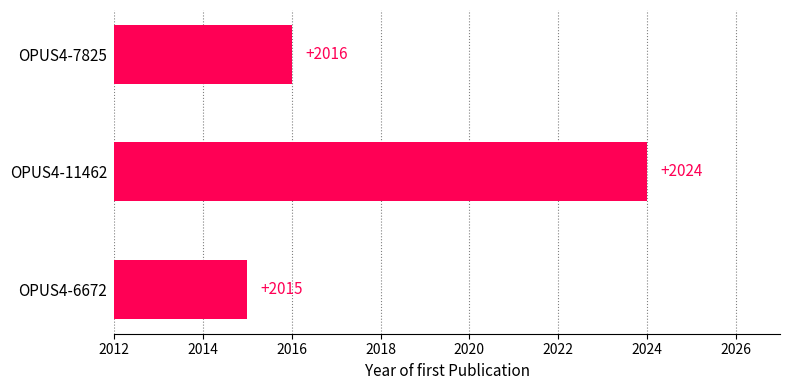

Count the values in the range 2015 to 2024.

3